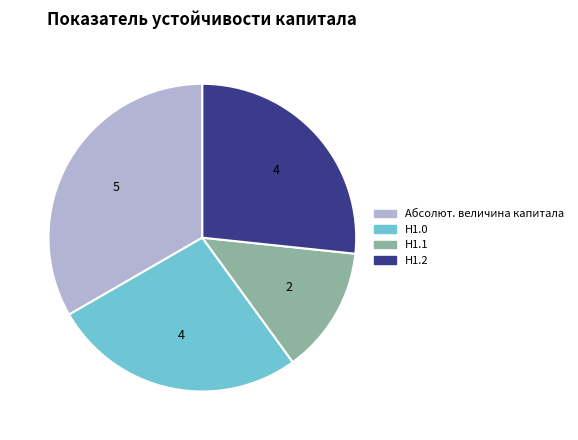

How many segments does this pie chart have?

4